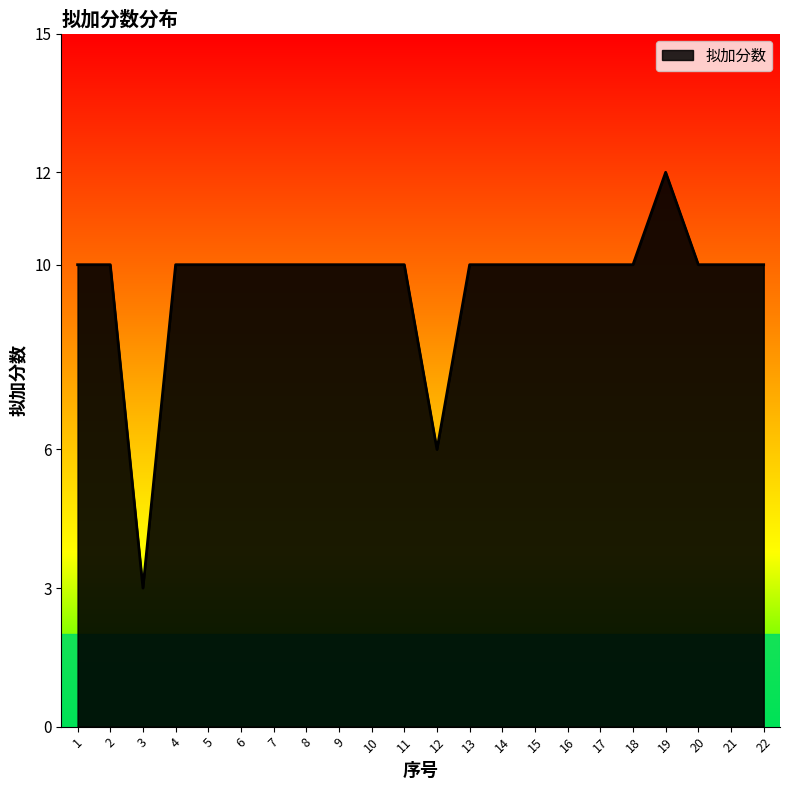

Read the value at 5.

10